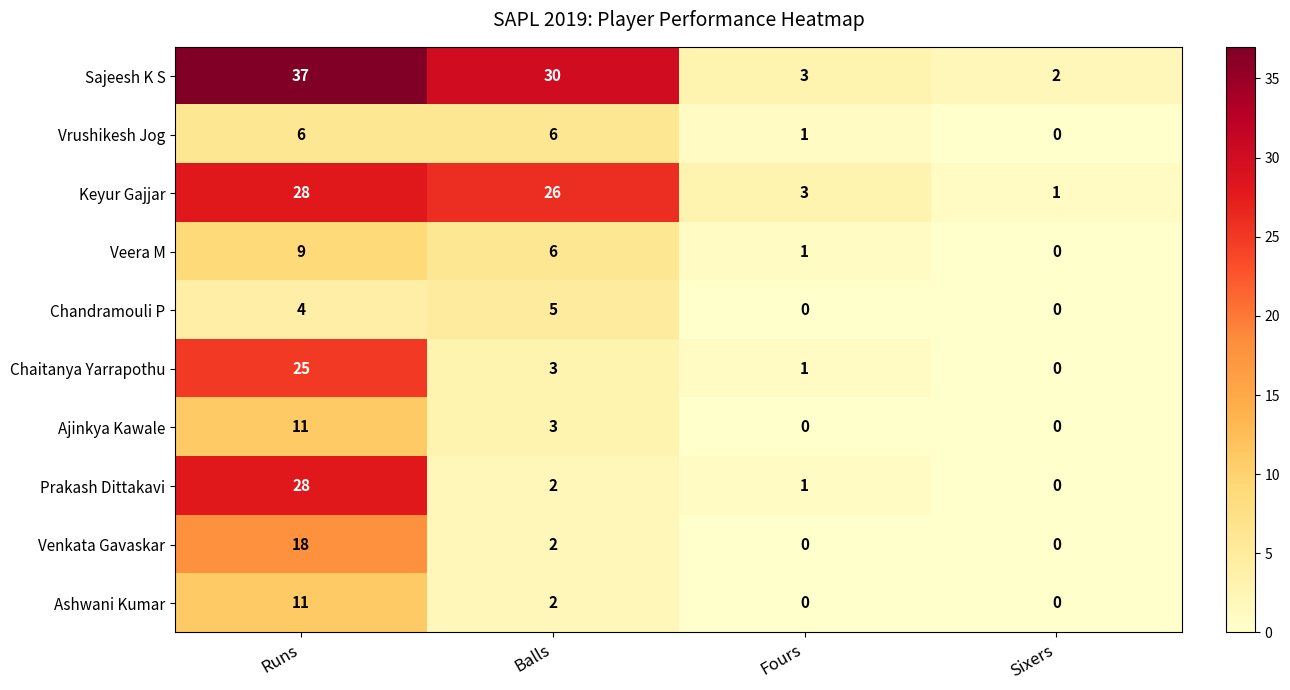

How many series are shown in this chart?

10